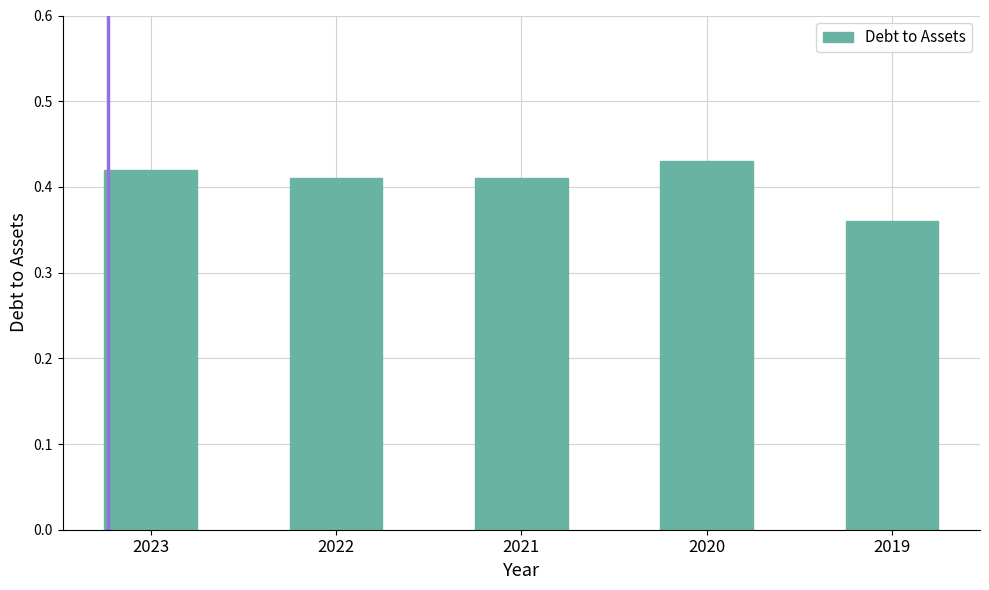

The chart shows a value of 0.6 at 2020. True or false?

False